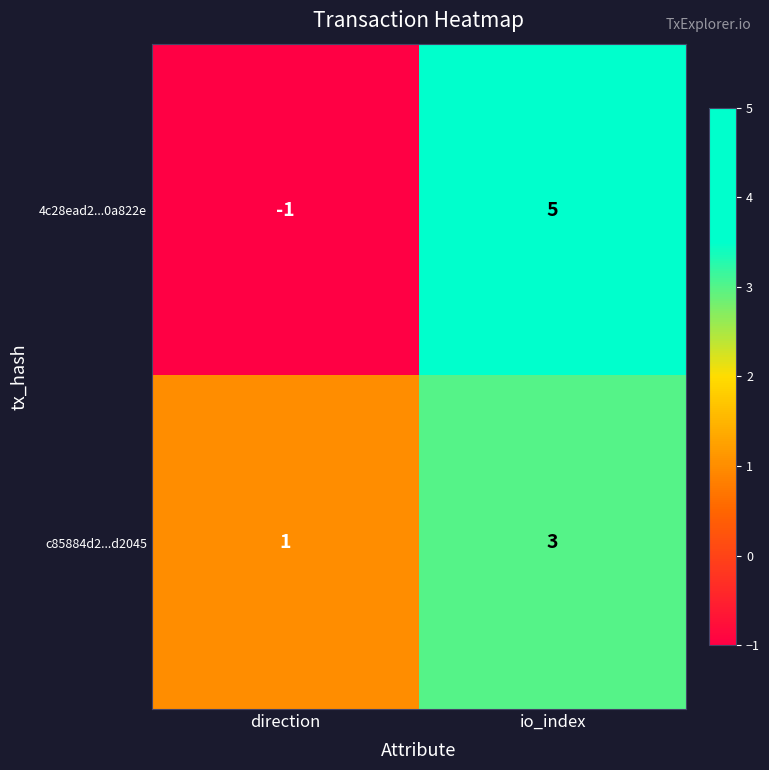

Reading right to left, list all the values displayed in this chart.

4c28ead2...0a822e: 5	-1
c85884d2...d2045: 3	1